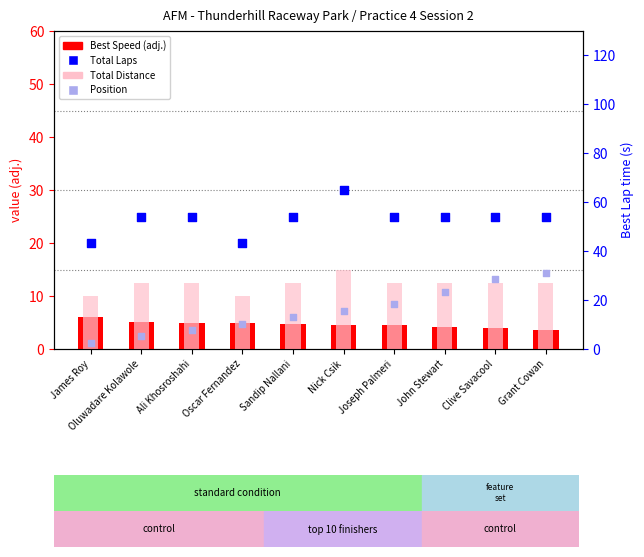

At which category is the sum across all series the highest?

Nick Csik